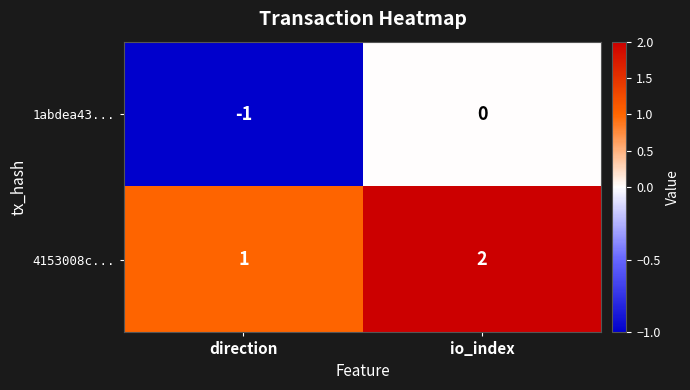

Where is 1abdea43... nearest to the value 0?

io_index